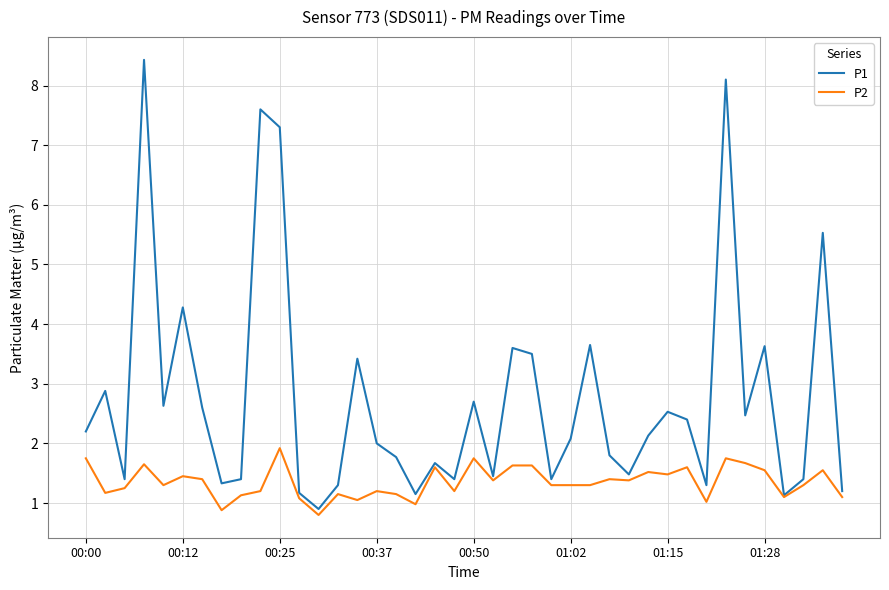

Does the chart display data point markers on the line(s)?

No